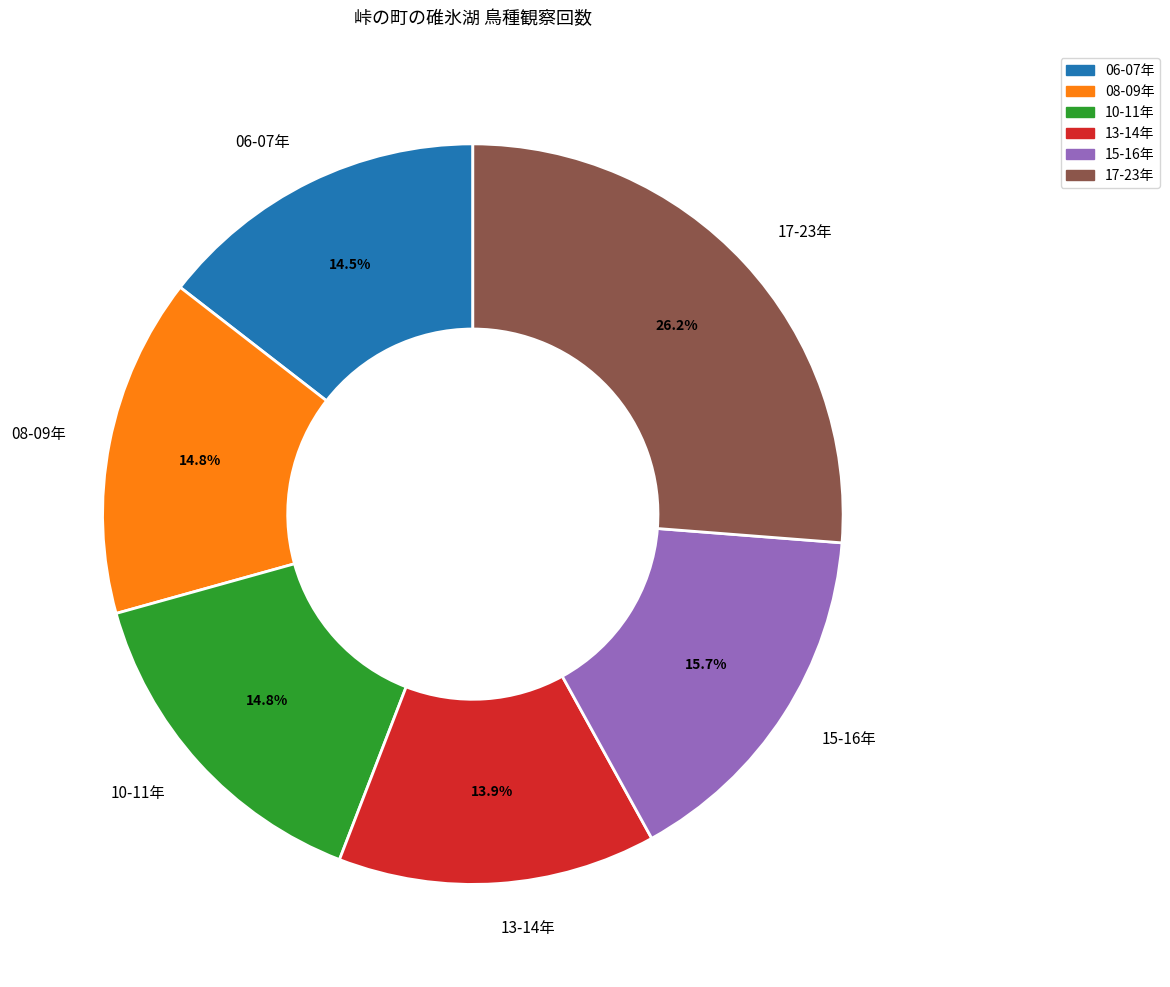

Is there any slice that represents more than half of the pie?

No